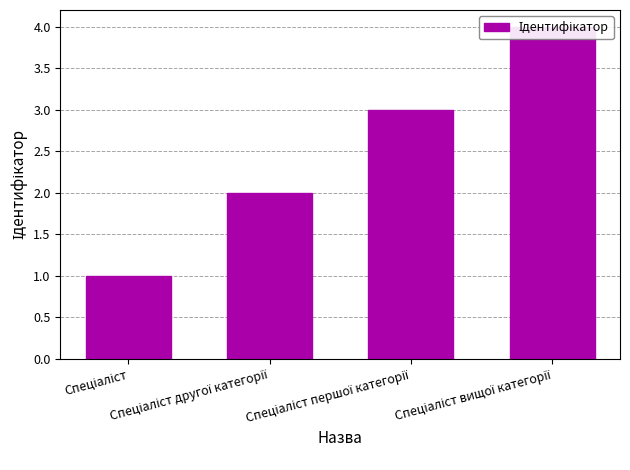

What is the label of the 1st bar from the right?

Спеціаліст вищої категорії